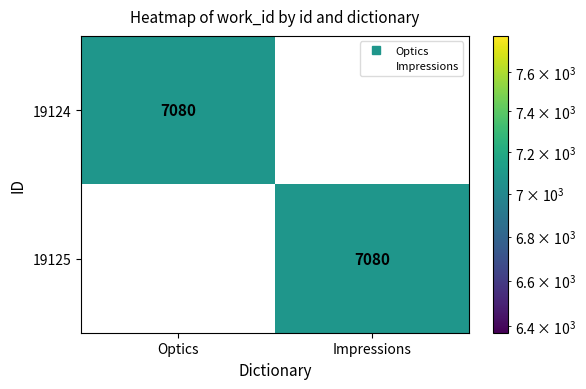

What is the spread (max minus min) of values at Optics?

7080